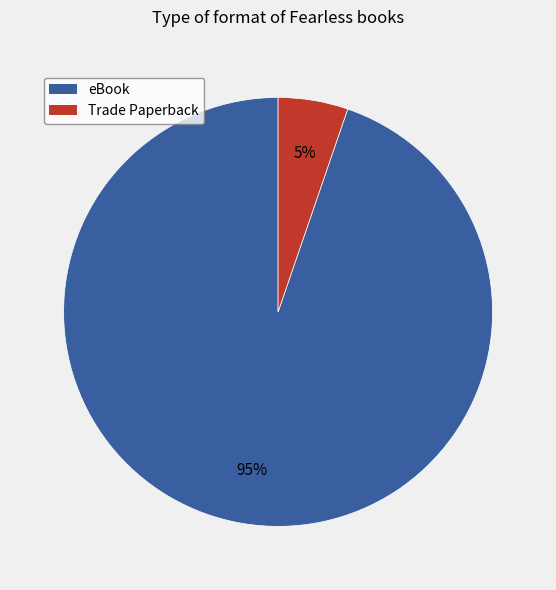

Combined, do eBook and Trade Paperback account for over 50%?

Yes